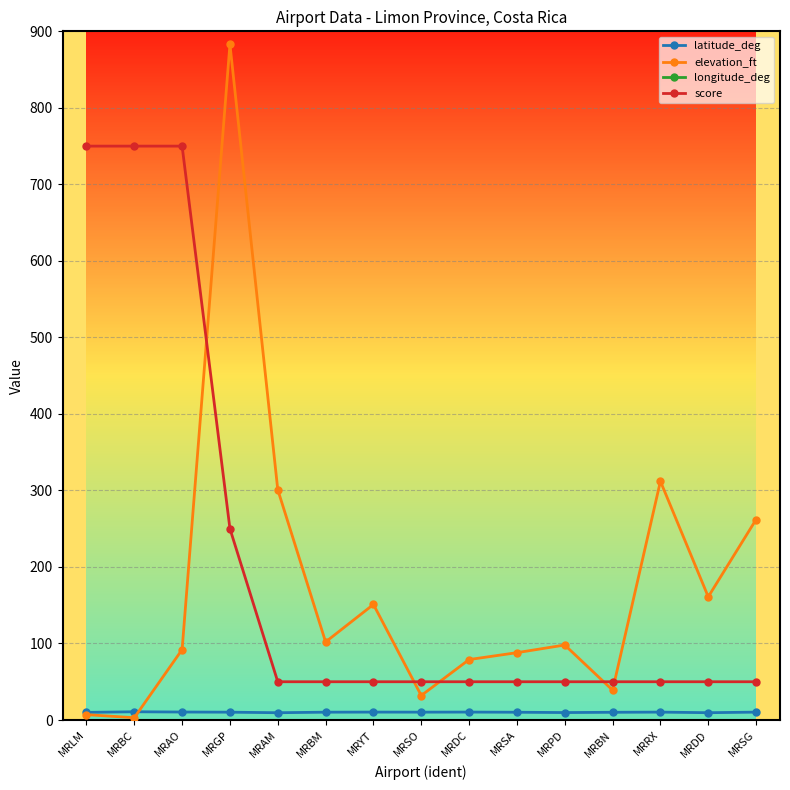

Reading left to right, what are all the values shown in this chart?

latitude_deg: MRLM=10.0	MRBC=10.8	MRAO=10.4	MRGP=10.2	MRAM=9.5	MRBM=10.2	MRYT=10.3	MRSO=10.3	MRDC=10.4	MRSA=10.1	MRPD=9.7	MRBN=10.1	MRRX=10.3	MRDD=9.6	MRSG=10.3
elevation_ft: MRLM=7.0	MRBC=3.0	MRAO=92.0	MRGP=883.0	MRAM=301.0	MRBM=102.0	MRYT=151.0	MRSO=32.0	MRDC=79.0	MRSA=88.0	MRPD=98.0	MRBN=39.0	MRRX=312.0	MRDD=161.0	MRSG=262.0
longitude_deg: MRLM=-83.0	MRBC=-83.6	MRAO=-83.6	MRGP=-83.8	MRAM=-83.0	MRBM=-83.6	MRYT=-83.7	MRSO=-83.6	MRDC=-83.6	MRSA=-83.5	MRPD=-83.0	MRBN=-83.3	MRRX=-83.8	MRDD=-82.9	MRSG=-83.7
score: MRLM=750.0	MRBC=750.0	MRAO=750.0	MRGP=250.0	MRAM=50.0	MRBM=50.0	MRYT=50.0	MRSO=50.0	MRDC=50.0	MRSA=50.0	MRPD=50.0	MRBN=50.0	MRRX=50.0	MRDD=50.0	MRSG=50.0